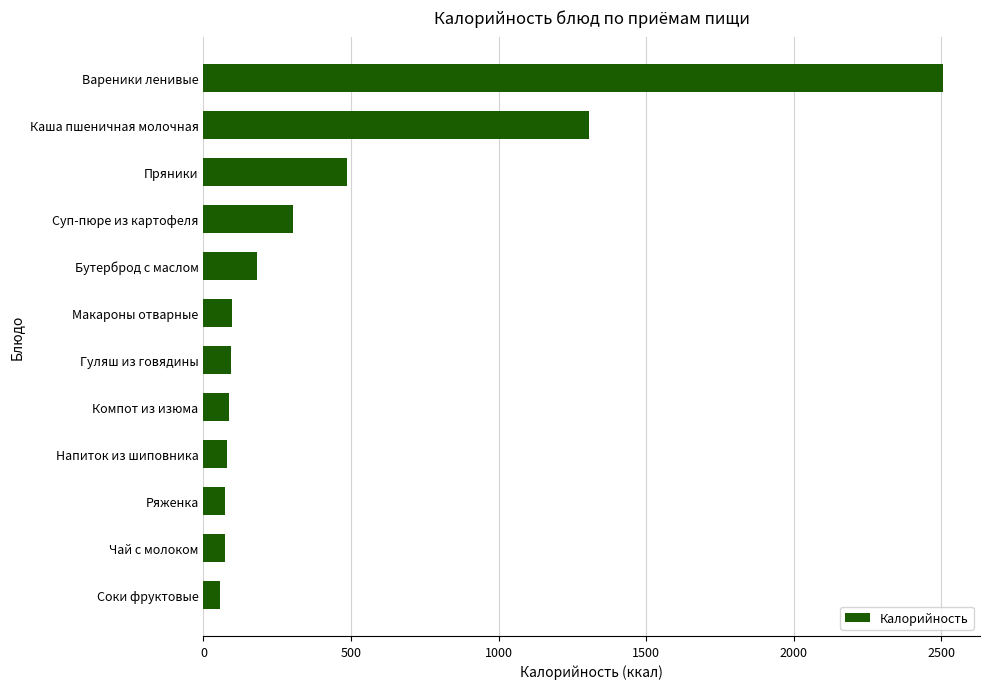

What is the change in value from Гуляш из говядины to Суп-пюре из картофеля?

+210.5